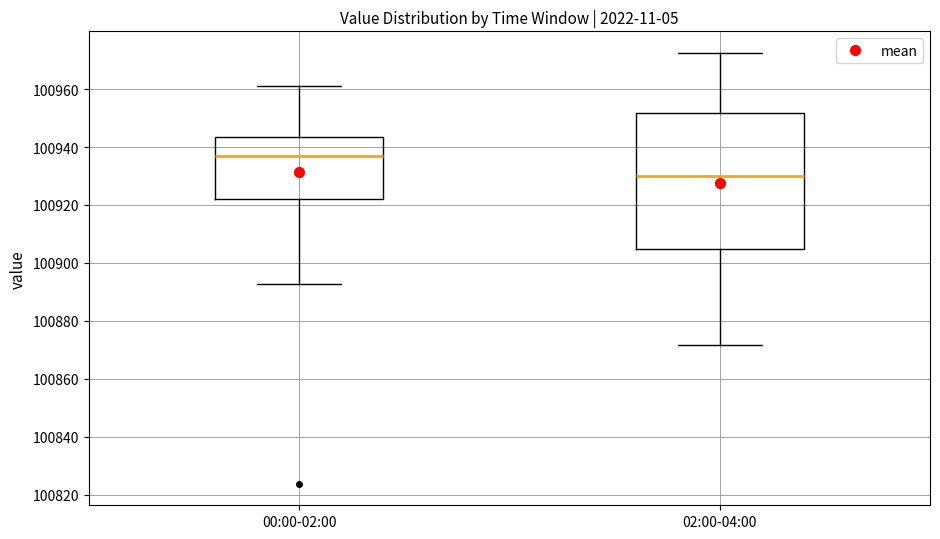

Where is the upper edge of the box for 02:00-04:00 on the y-axis? The values are not printed on the chart, so give them approximately, as read against the axis.

100952